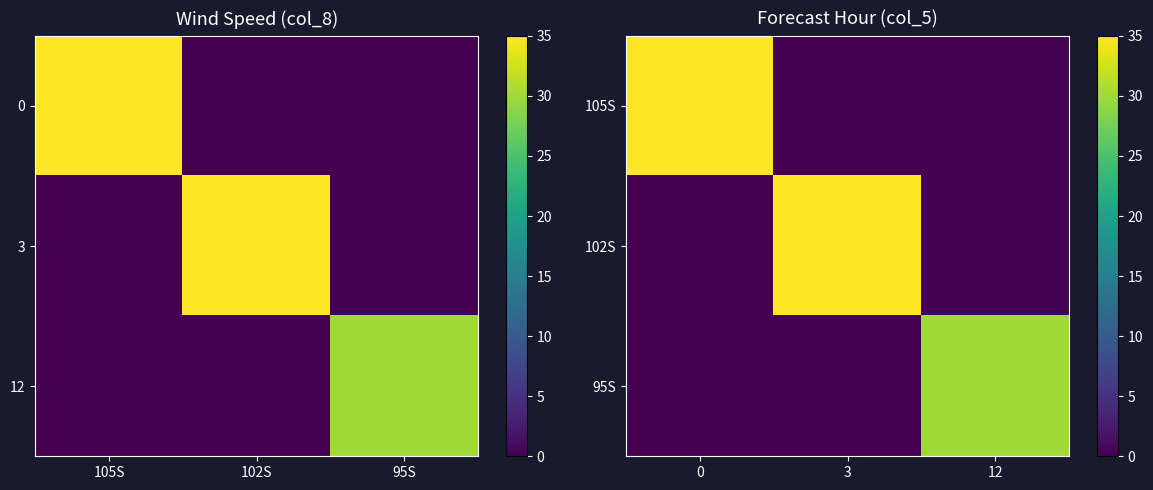

Rank the categories by 102S value from highest to lowest.

3, 0, 12